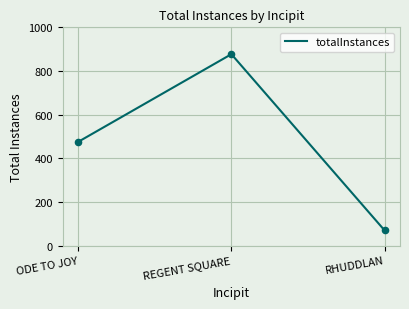

What is the change in value from REGENT SQUARE to RHUDDLAN?

-808